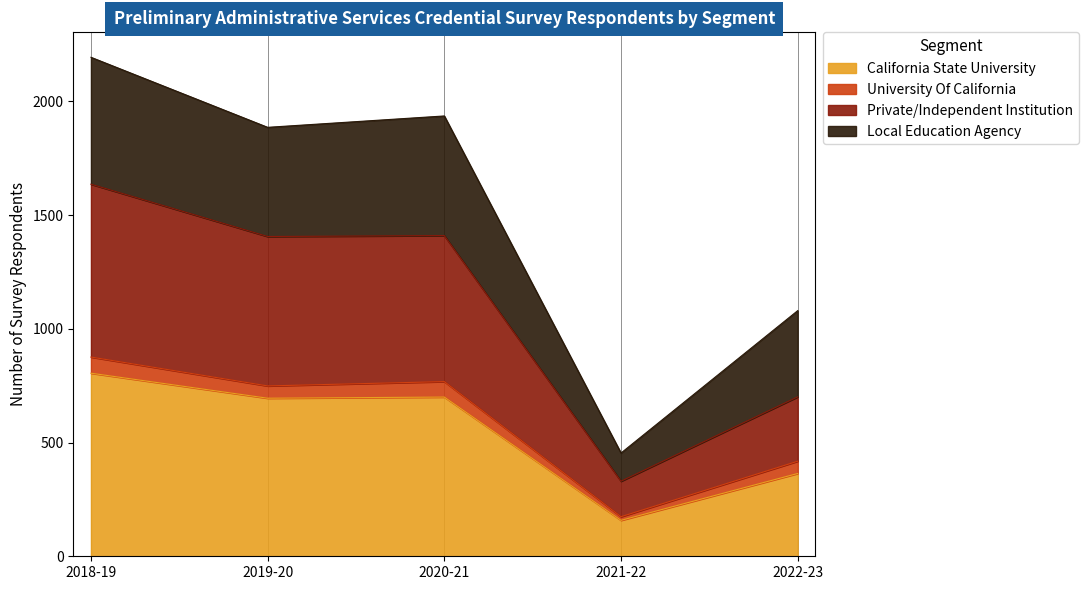

Read the California State University value at 2021-22, to the nearest 100.

200